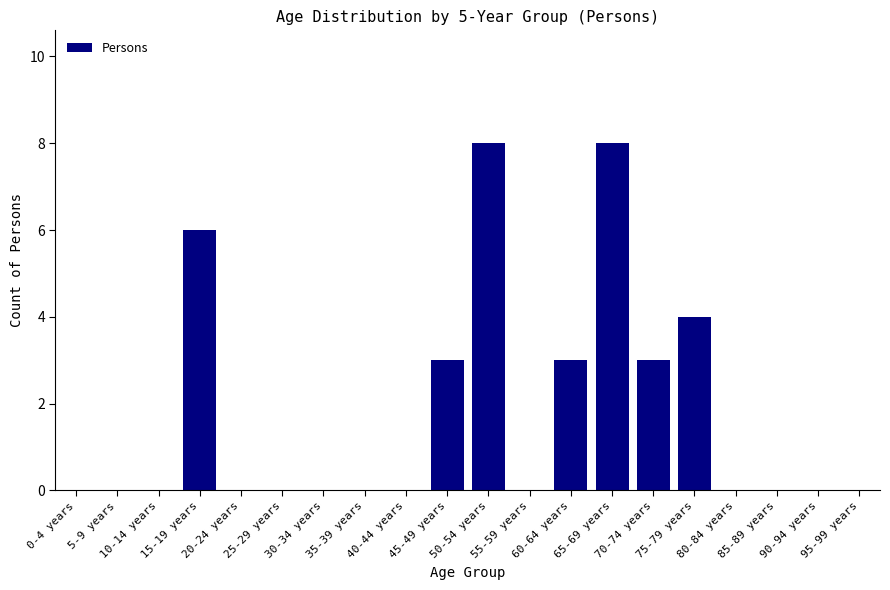

The value at 60-64 years is 3. True or false?

True